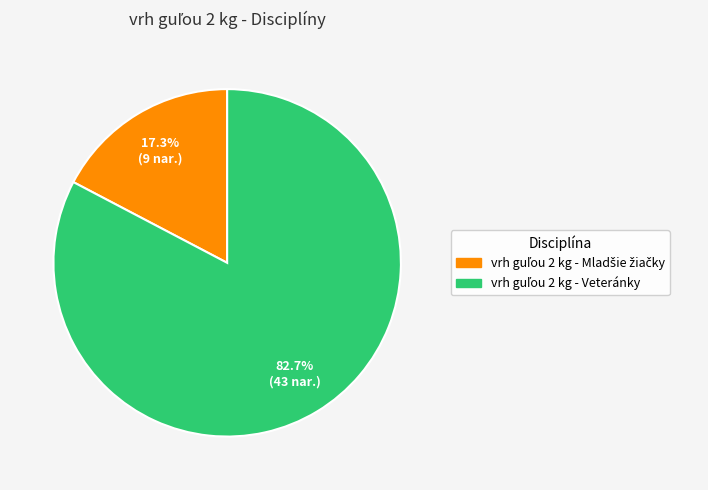

Is there a majority slice in this chart?

Yes